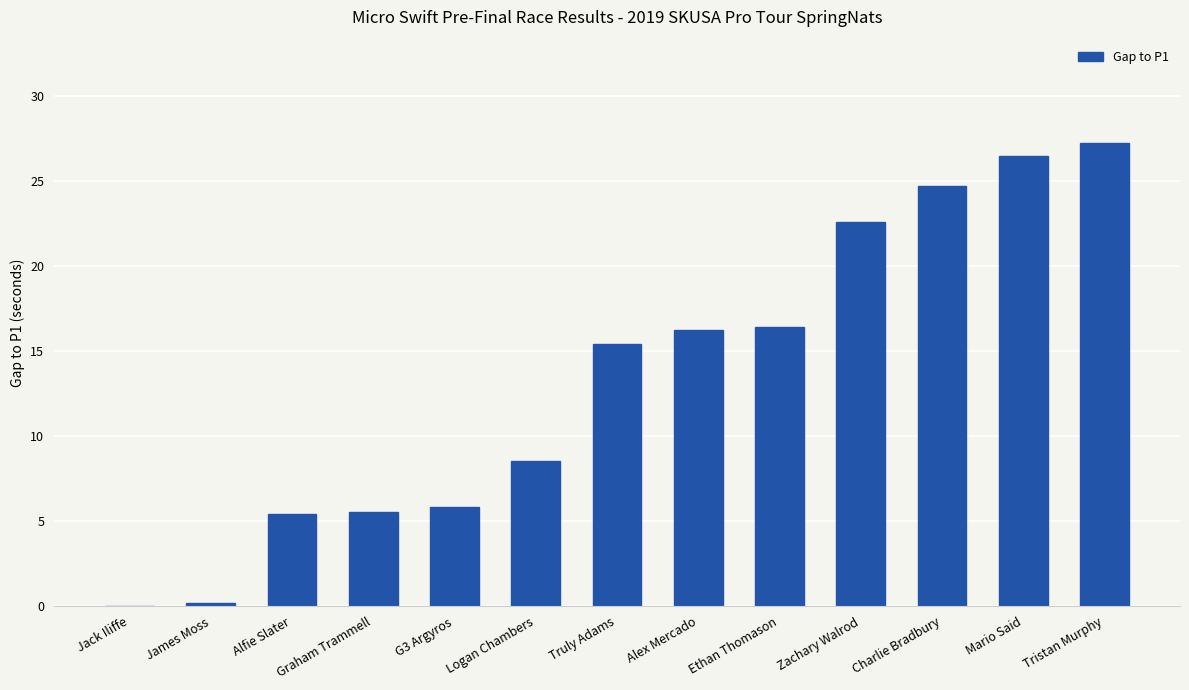

What is the change in value from Alfie Slater to Logan Chambers?

+3.1